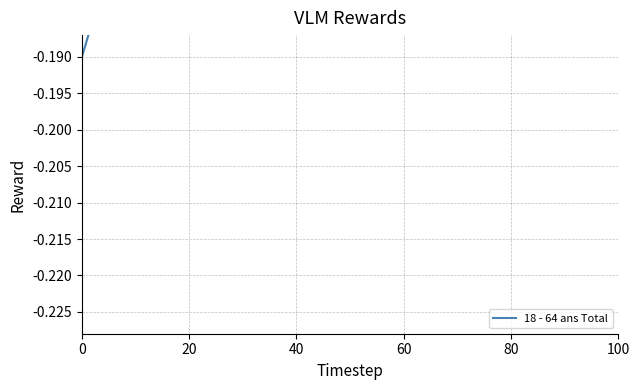

Does the chart display data point markers on the line(s)?

No